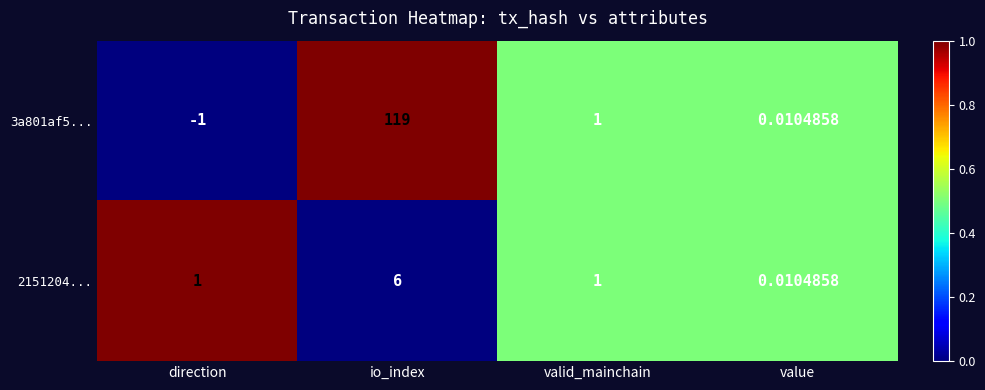

At which label does 3a801af5... first exceed 1?

io_index